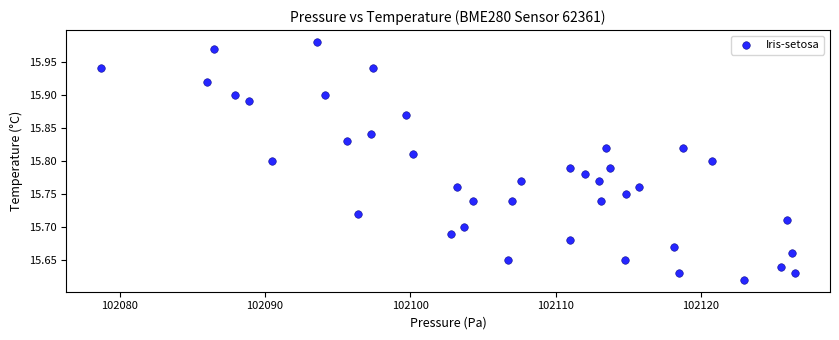

What is the range of Y values (max minus min)?

0.4